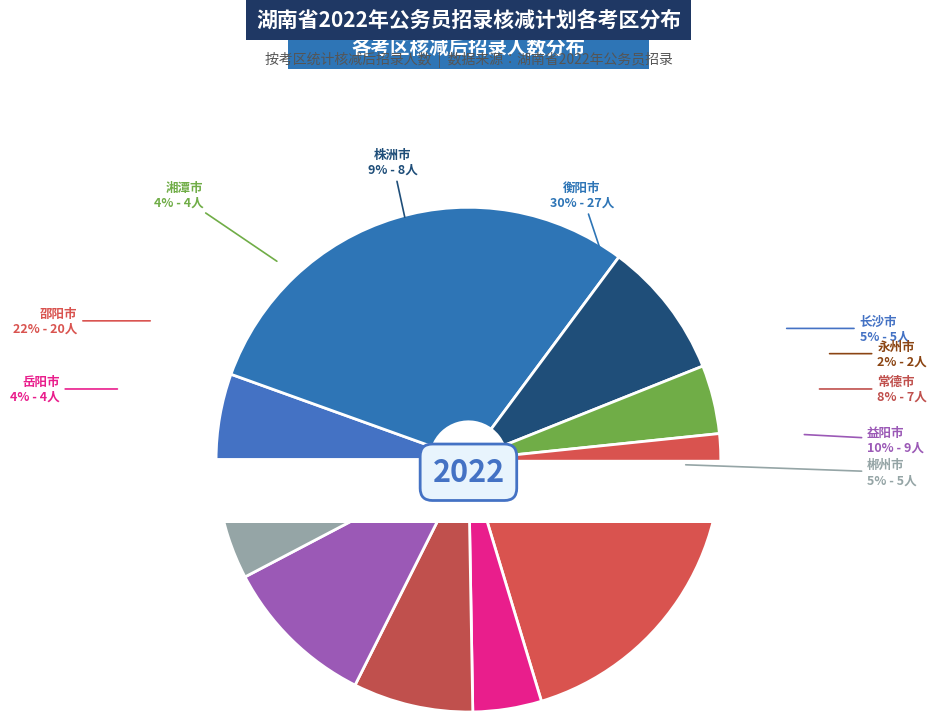

Which category has the smallest portion of the pie?

永州市